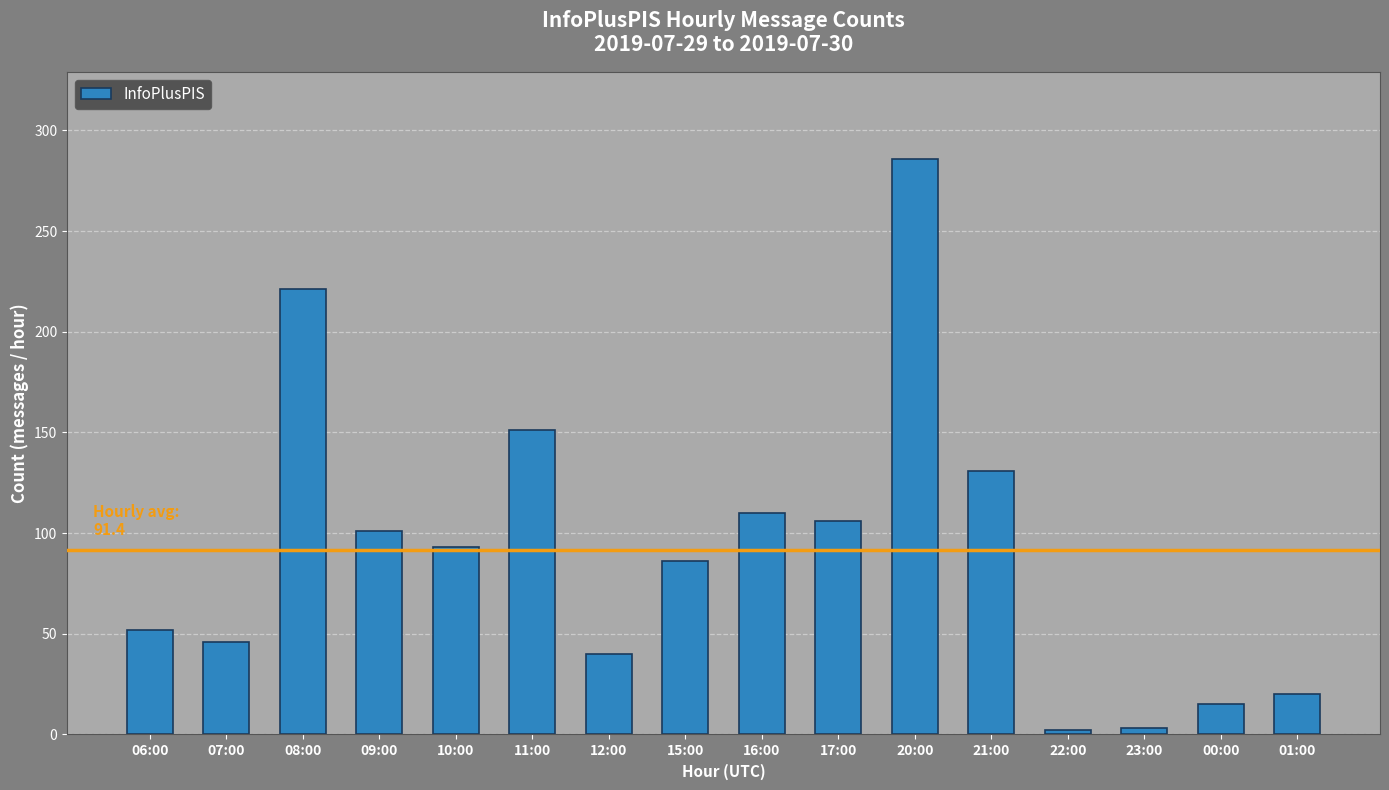

At which label is the value closest to 144?

11:00